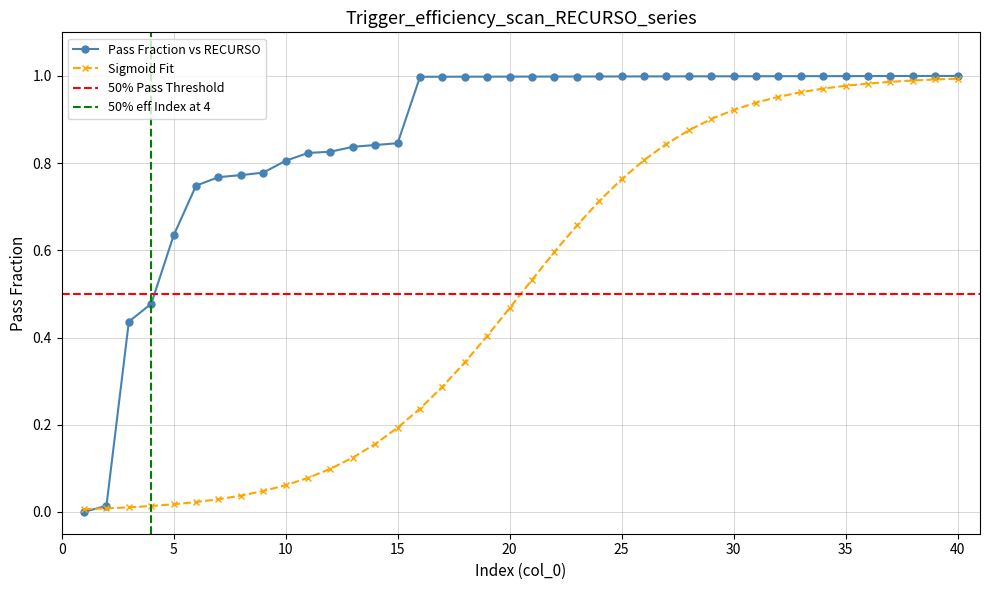

What is the value of the 26th point from the left?

1.0